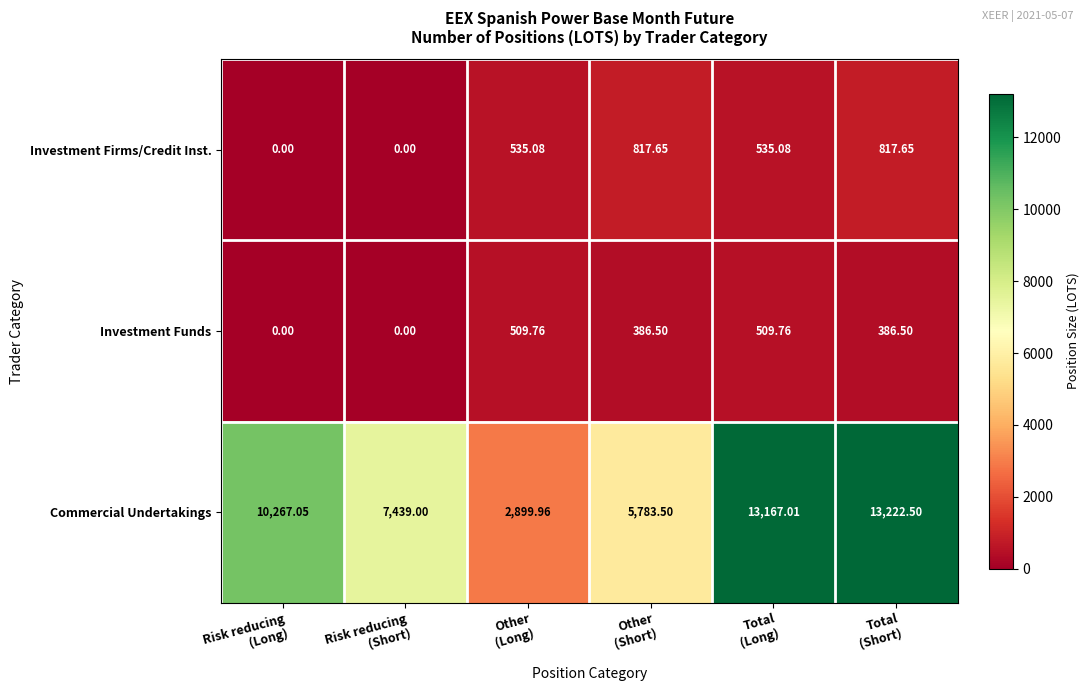

Which series has the widest spread of values?

Commercial Undertakings